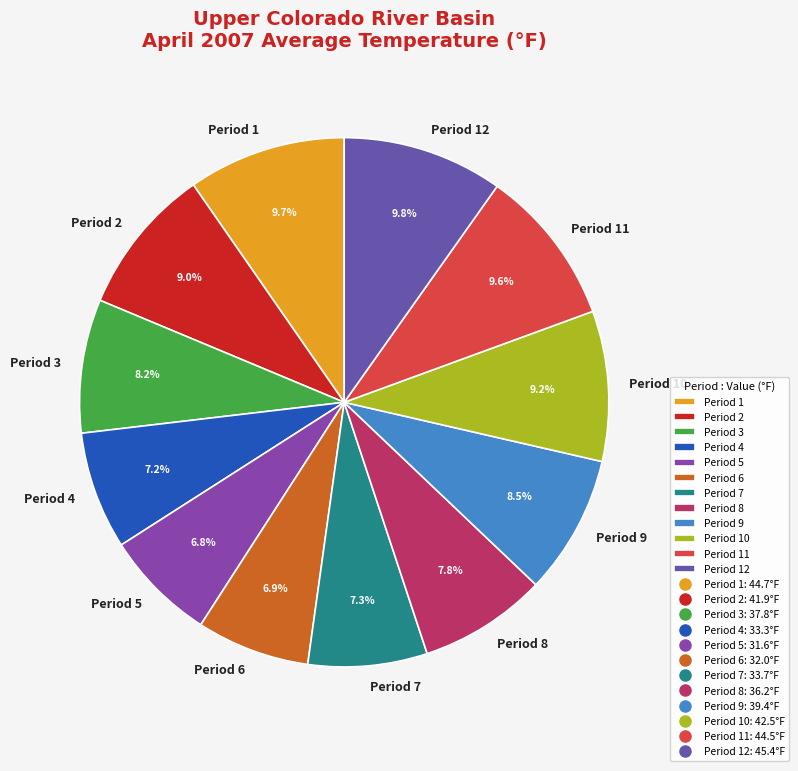

What is the total percentage of Period 9 and Period 11?

18.1%